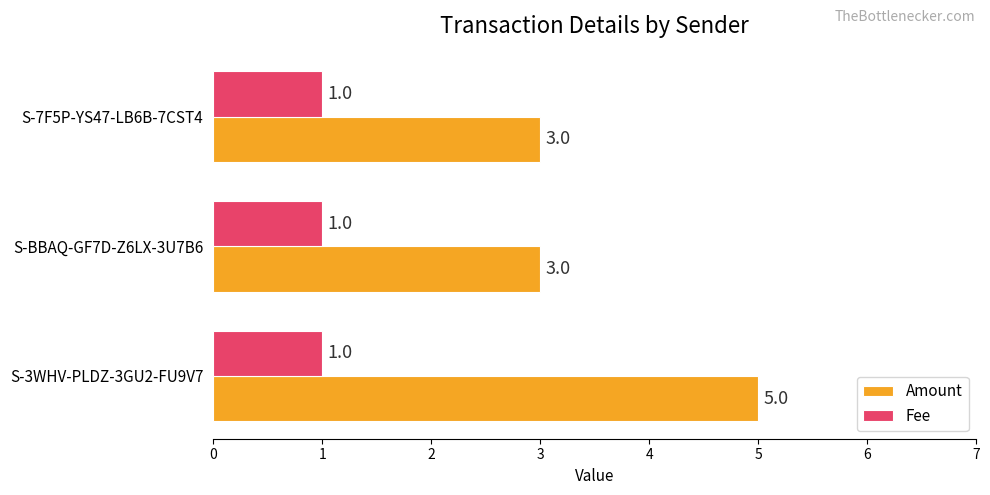

Rank the series by their maximum value, from lowest to highest.

Fee, Amount